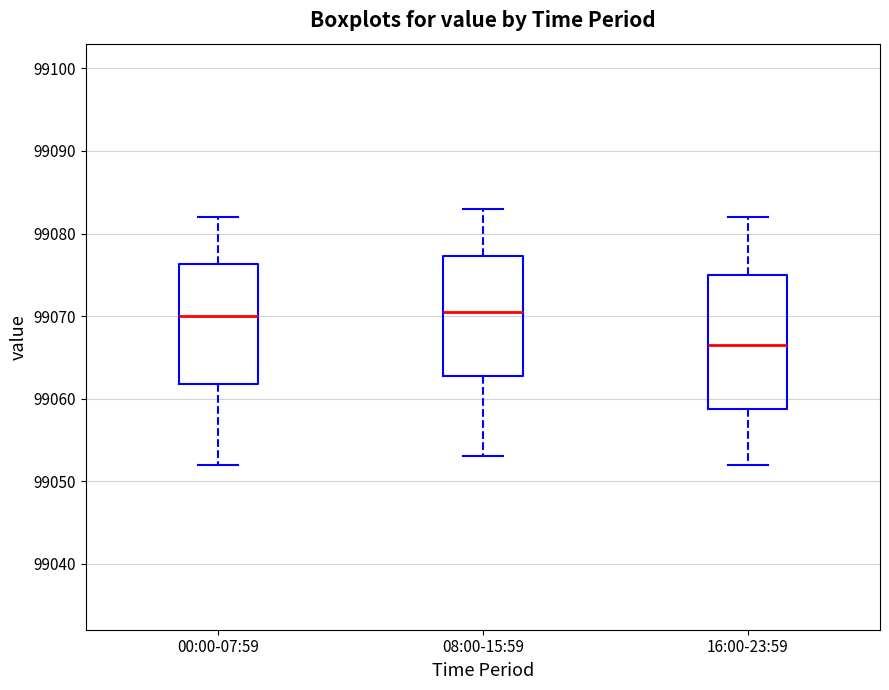

Comparing the boxes themselves (not the whiskers), which one is the tallest?

16:00-23:59